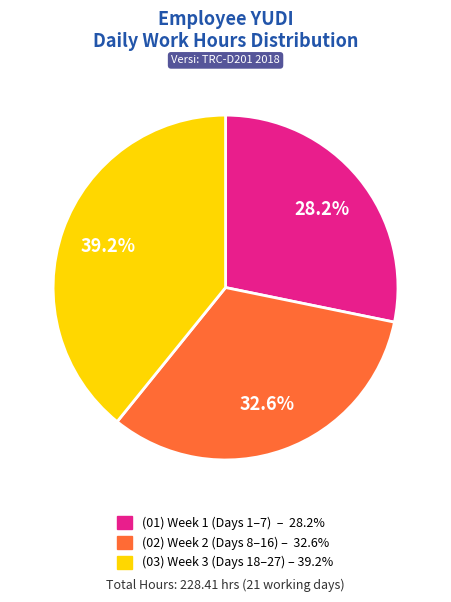

To the nearest percent, what is the average slice percentage?

33%